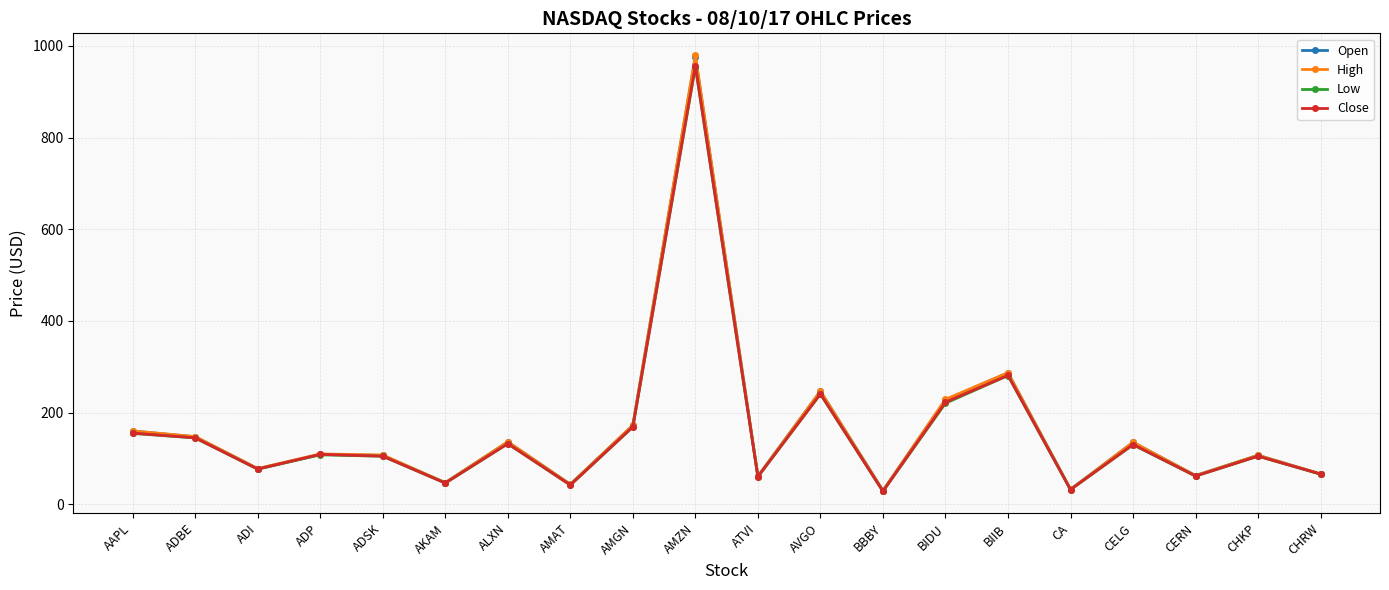

Does the chart display data point markers on the line(s)?

Yes